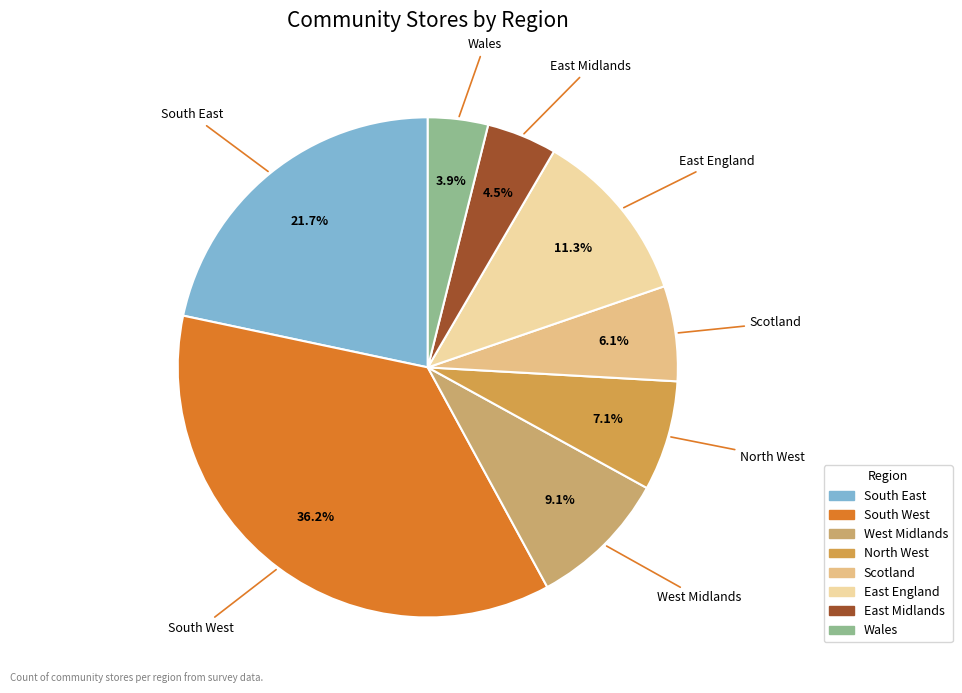

What is the largest slice in the pie chart?

South West